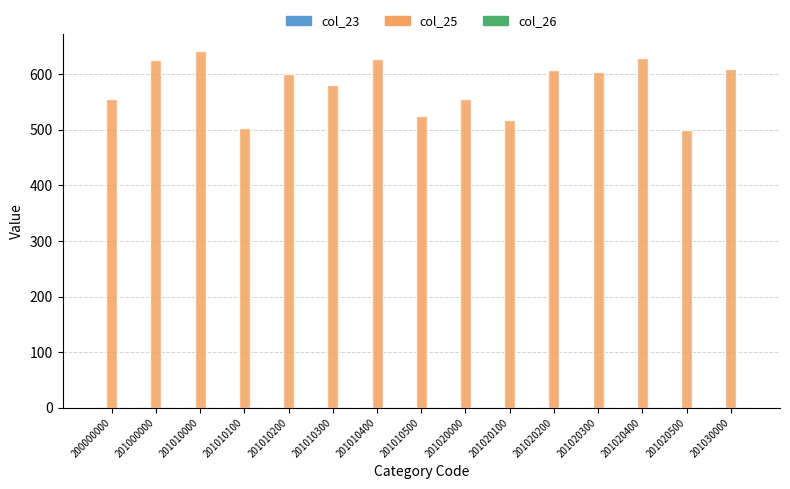

Are the bars horizontal?

No